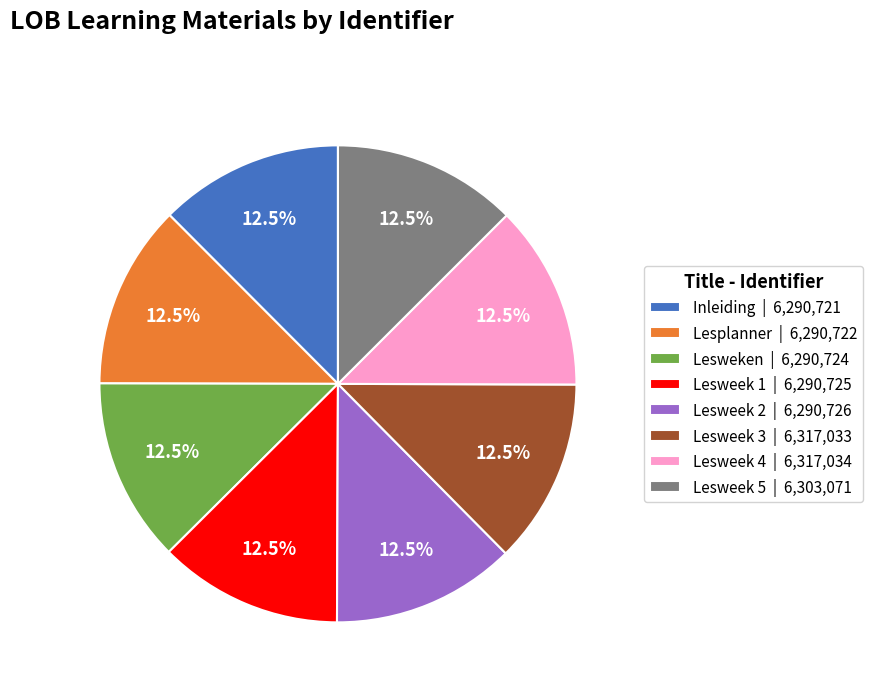

What is the ratio of the value at Lesweek 1 | 6,290,725 to the value at Lesweek 4 | 6,317,034?

1.0